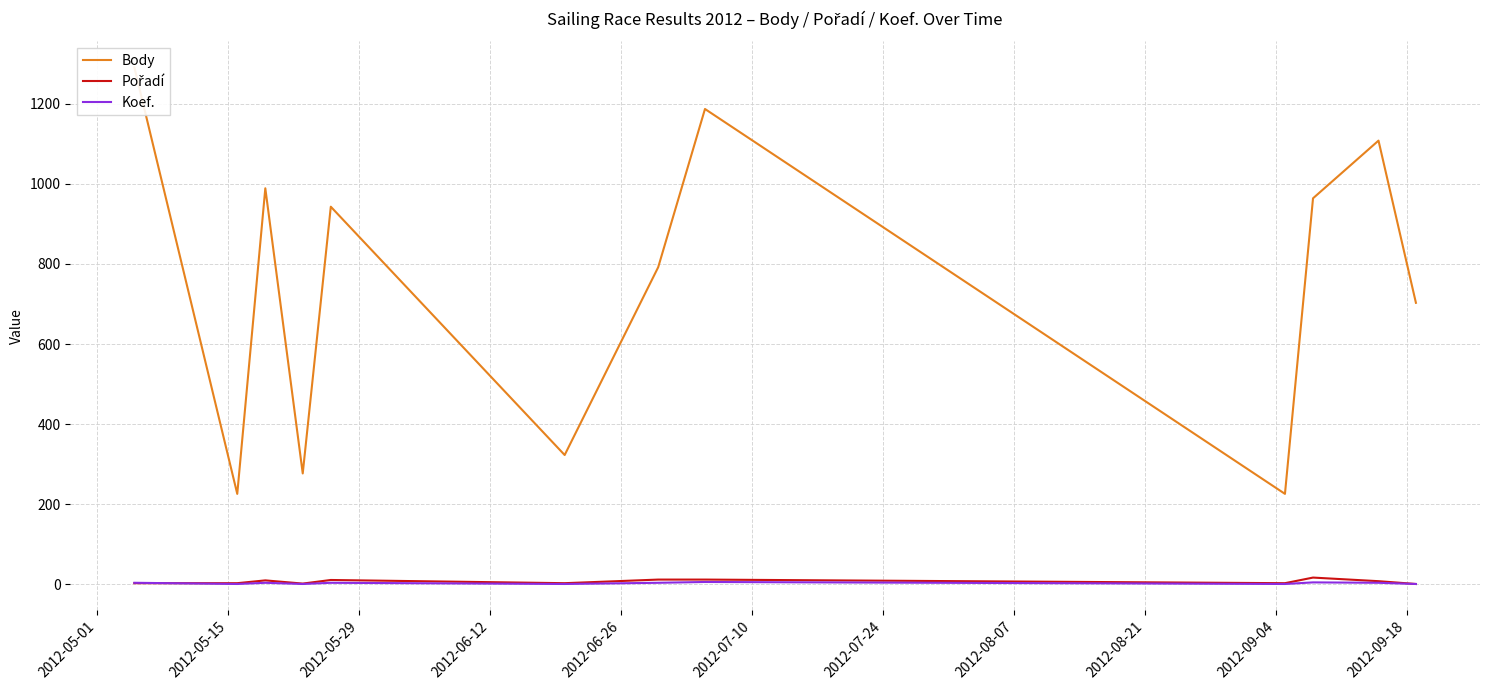

True or false: Pořadí and Body intersect in this chart.

False